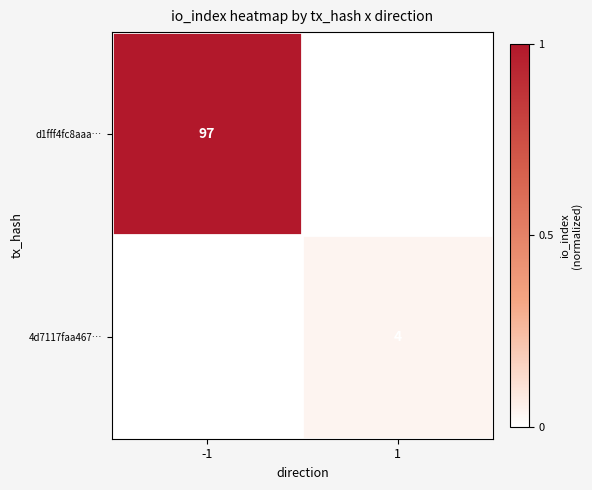

True or false: d1fff4fc8aaa… has a value of 157 at -1.

False